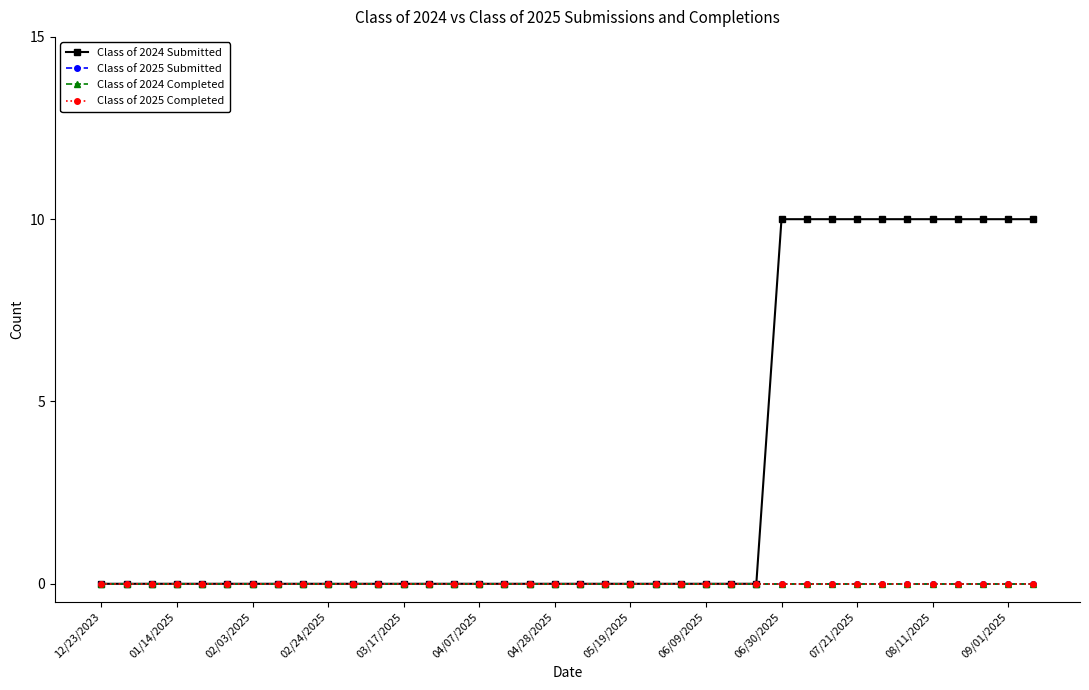

What is the difference between the maximum and minimum values in the Class of 2024 Submitted series?

10